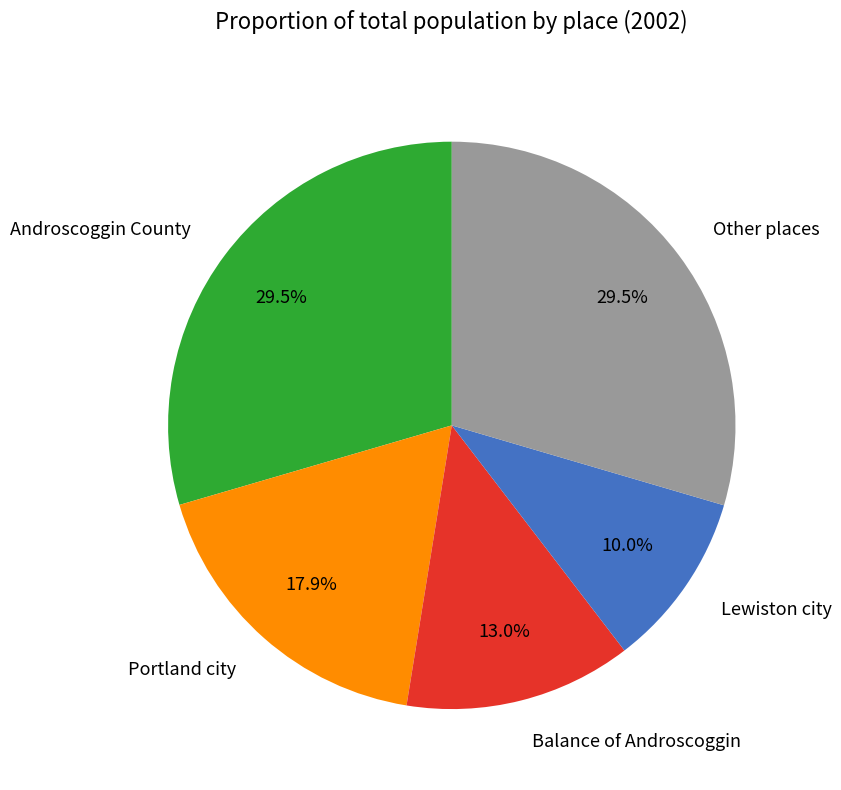

How many slices are in this pie chart?

5